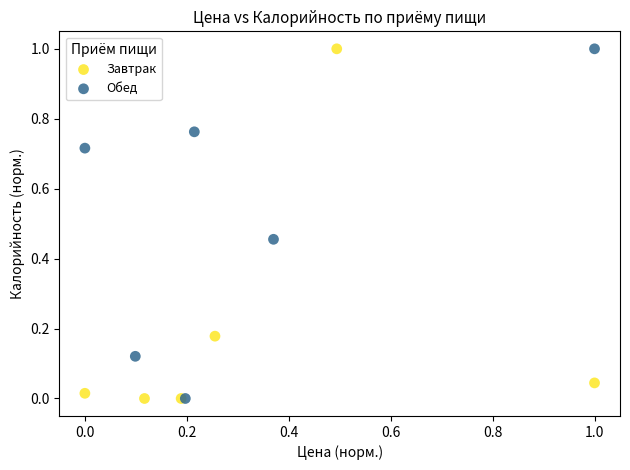

What are all the series names shown in the legend?

Завтрак, Обед